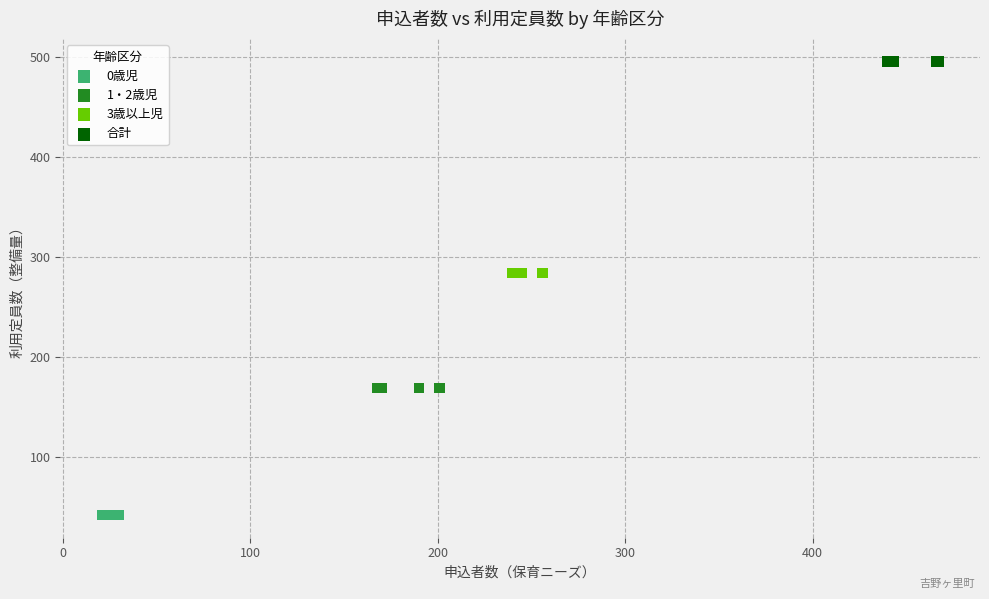

Which series contains the highest Y value?

合計